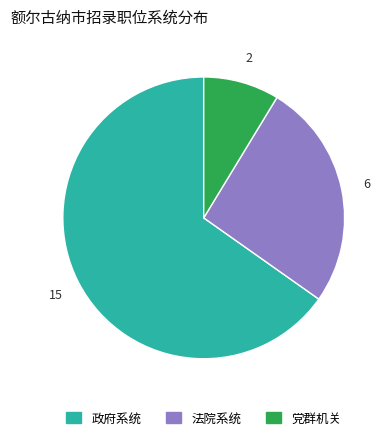

How many slices are in this pie chart?

3